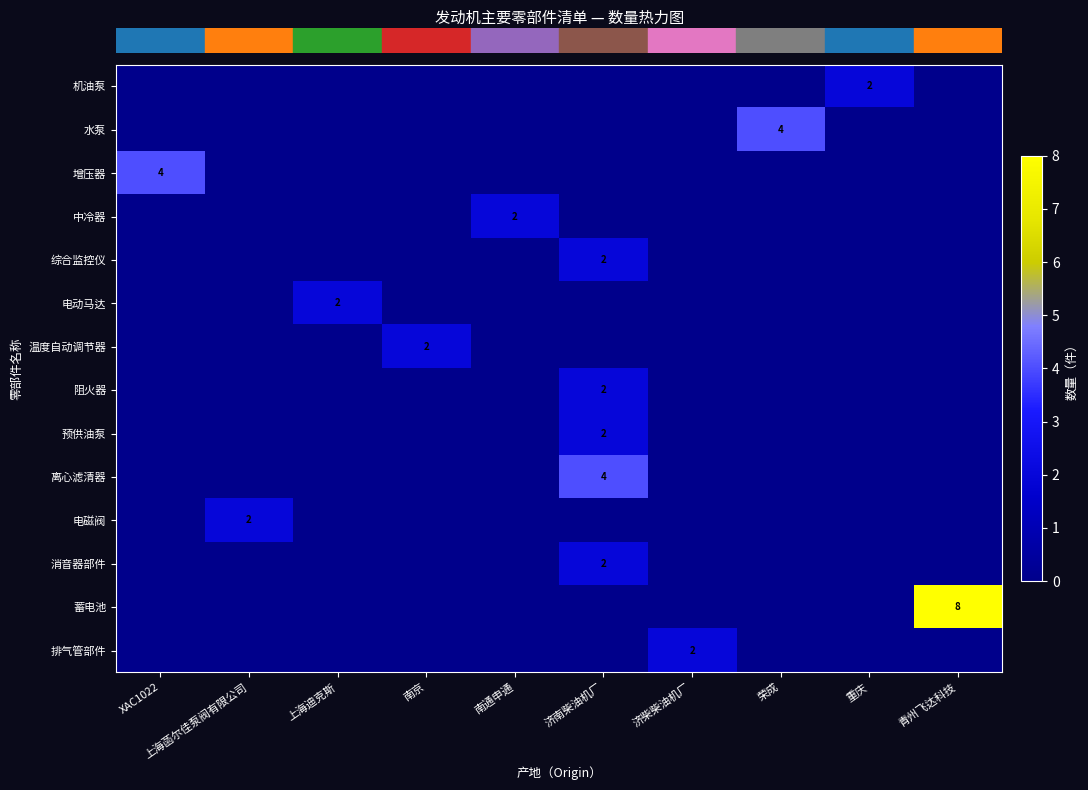

The value of row_6 at 济柴柴油机厂 is 1. True or false?

False